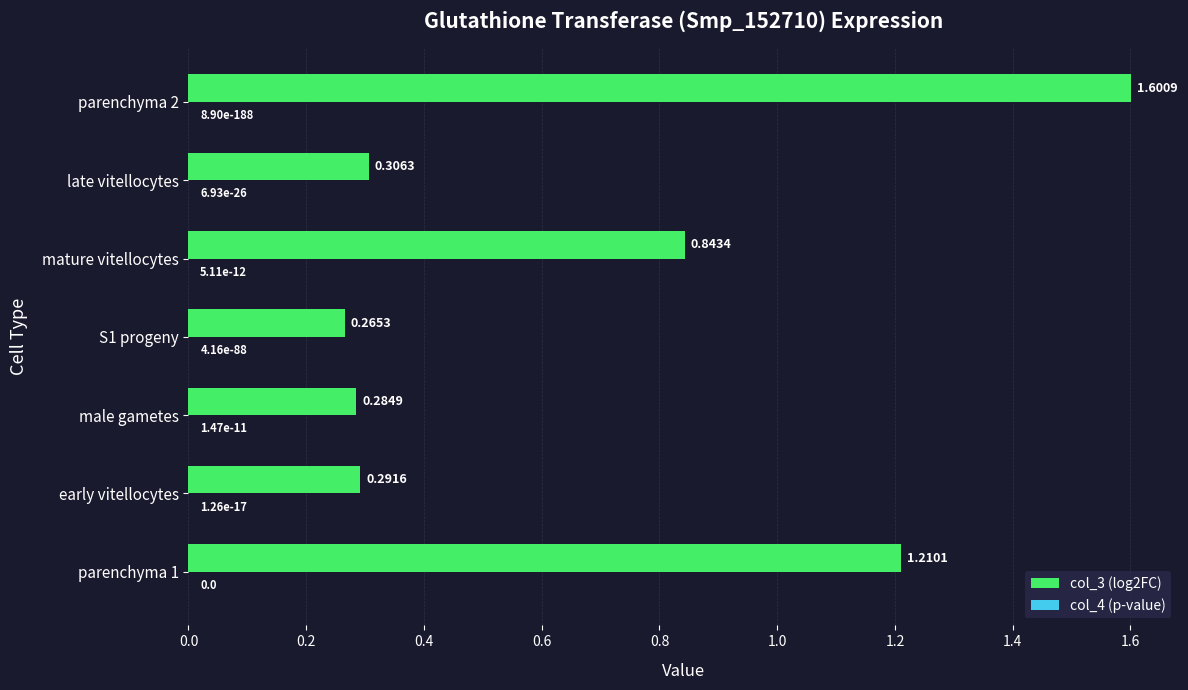

Which series has the largest total across all categories?

col_3 (log2FC)